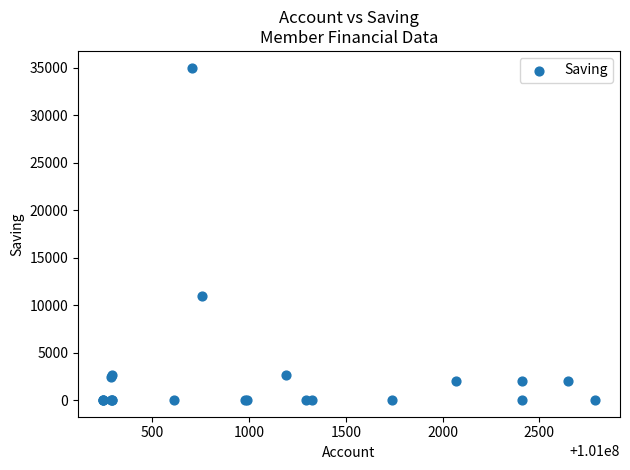

What Y value in the scatter plot is closest to 17500?

11000